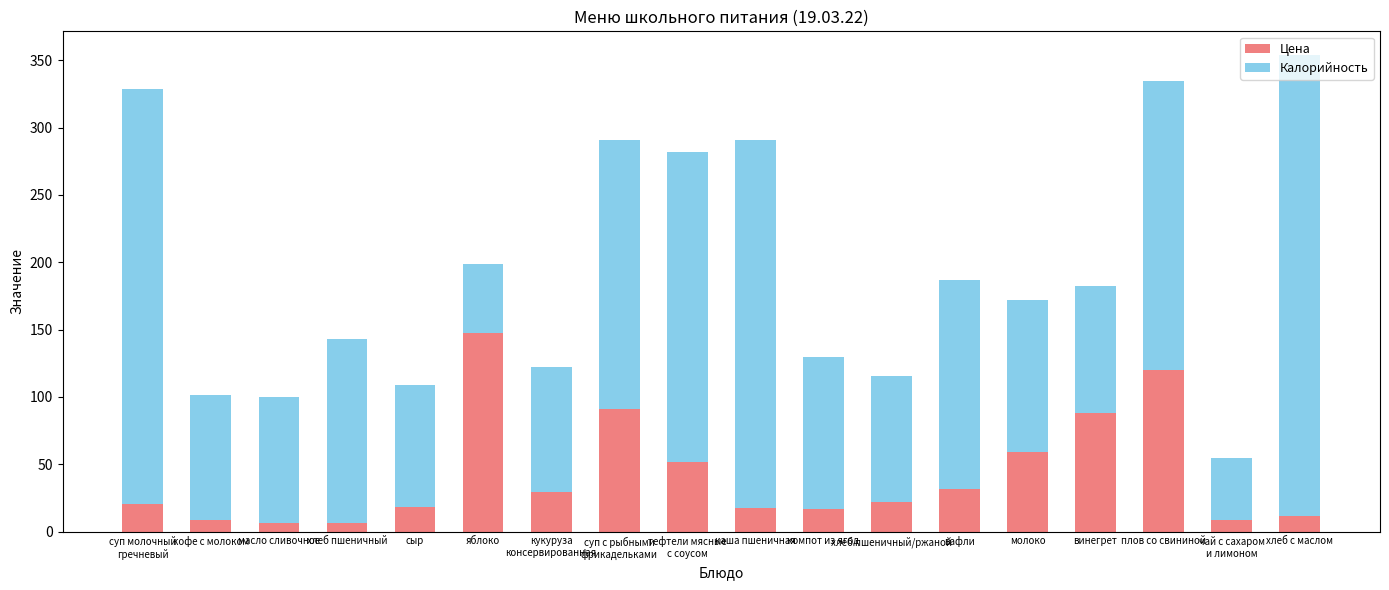

Where is Цена nearest to the value 77?

винегрет